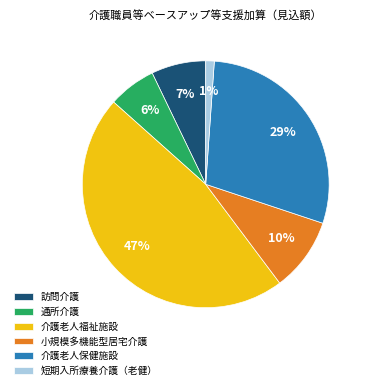

Combined, do 介護老人福祉施設 and 短期入所療養介護（老健） account for over 50%?

No